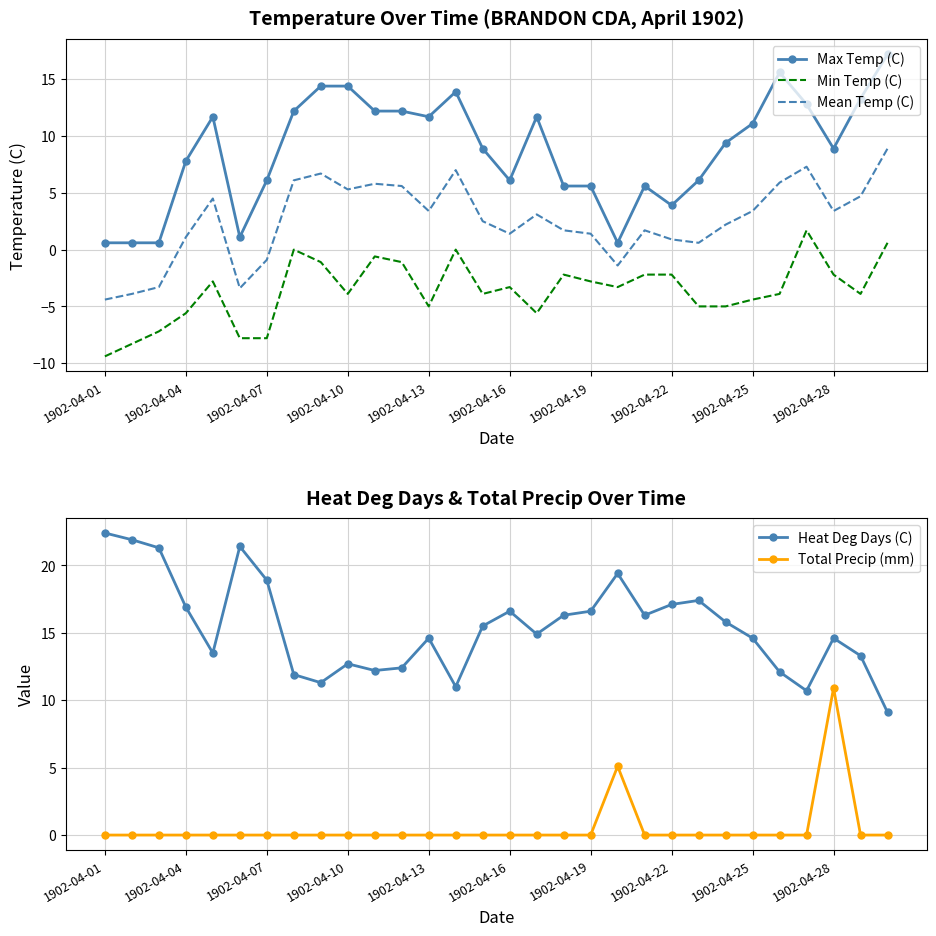

True or false: Mean Temp (C) and Min Temp (C) intersect in this chart.

False